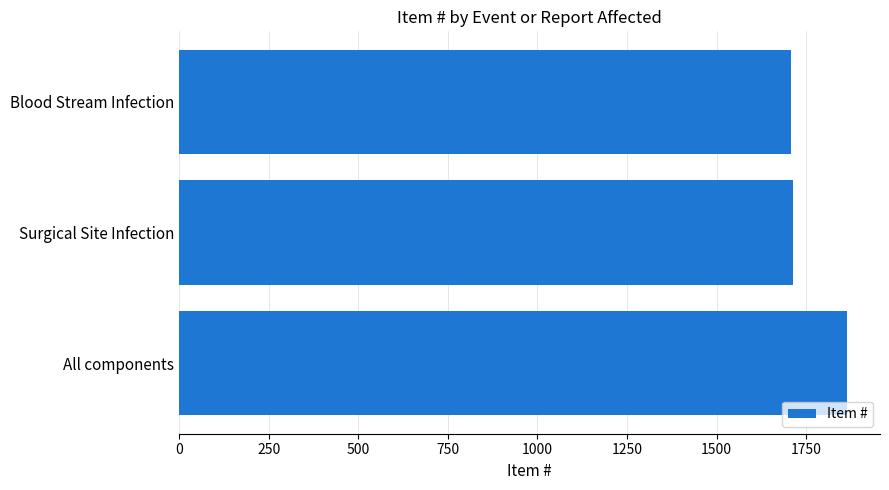

Is it true that the value at Blood Stream Infection is 1709?

True